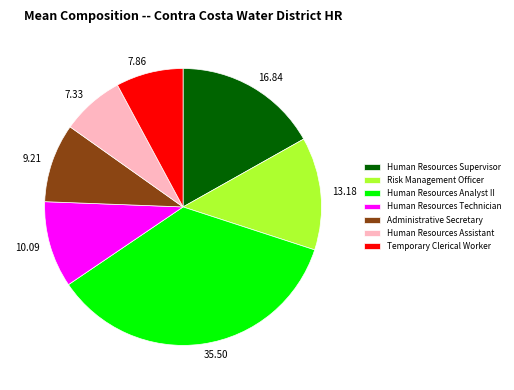

Between Human Resources Supervisor and Human Resources Technician, which is larger?

Human Resources Supervisor